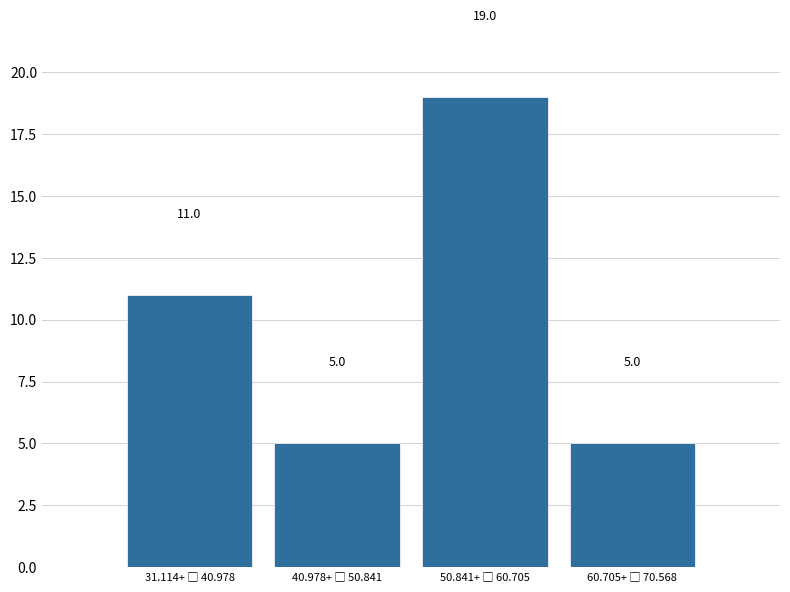

Reading left to right, list all the values displayed in this chart.

11	5	19	5